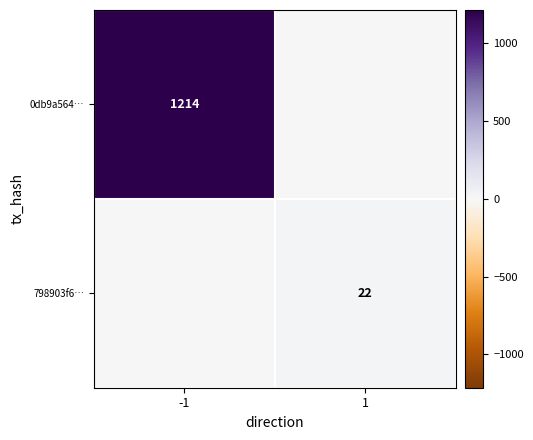

The value of 0db9a564… at -1 is 1214. True or false?

True